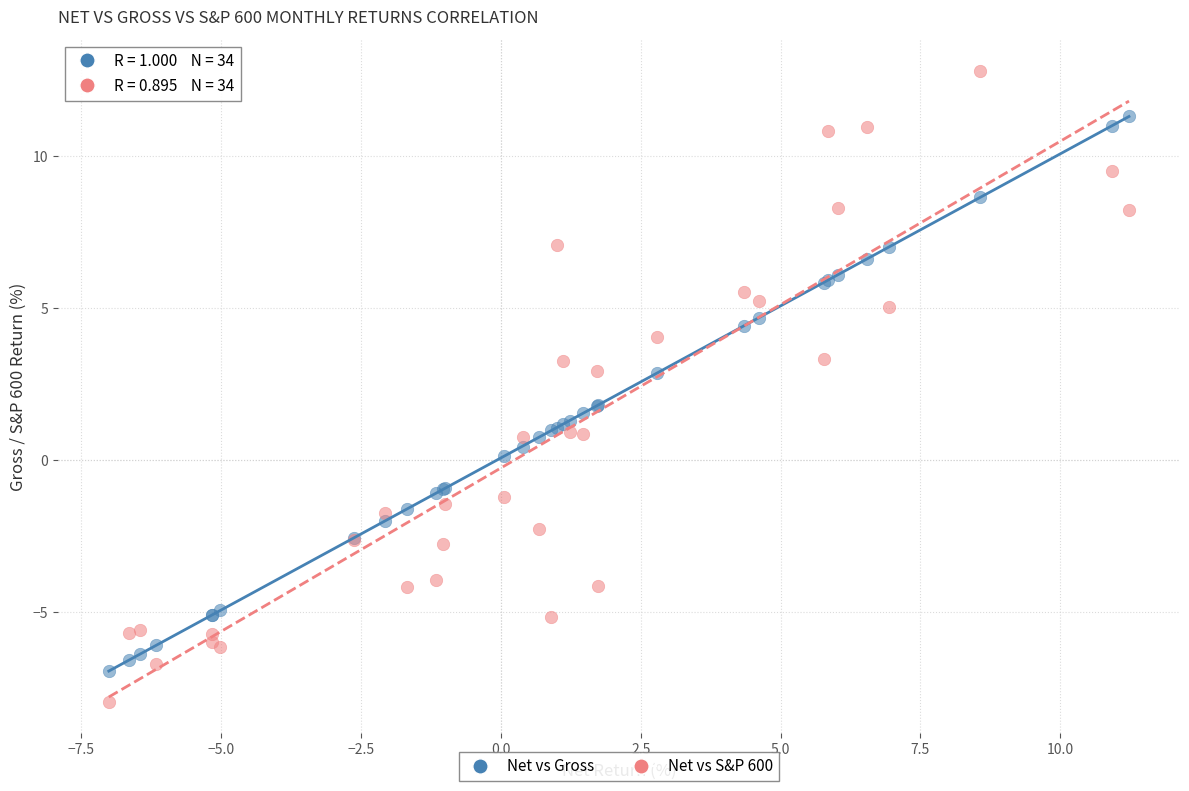

Which series contains the highest Y value?

Net vs S&P 600